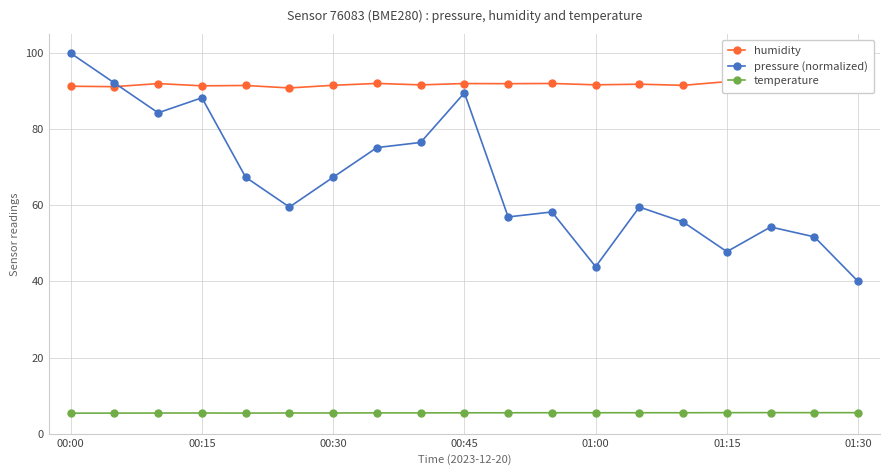

True or false: pressure (normalized) and humidity intersect in this chart.

True